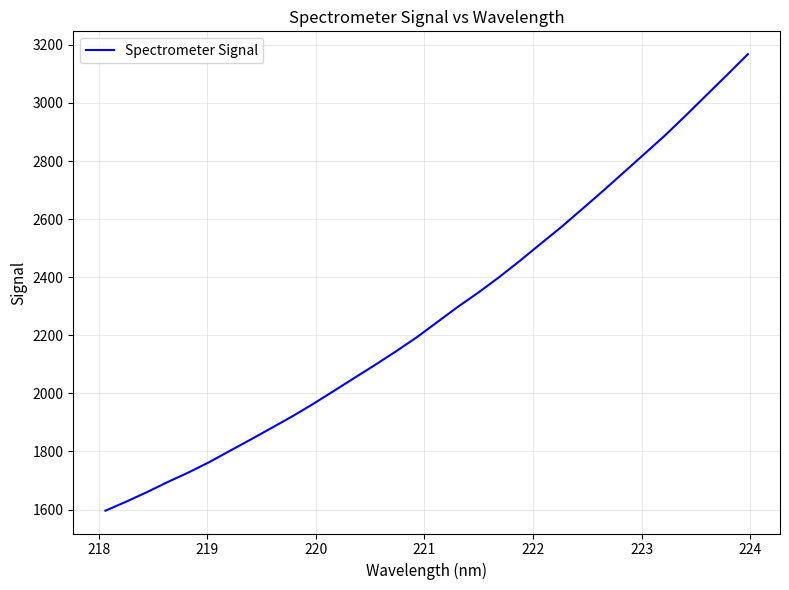

What is the maximum value shown in the chart?

3167.9